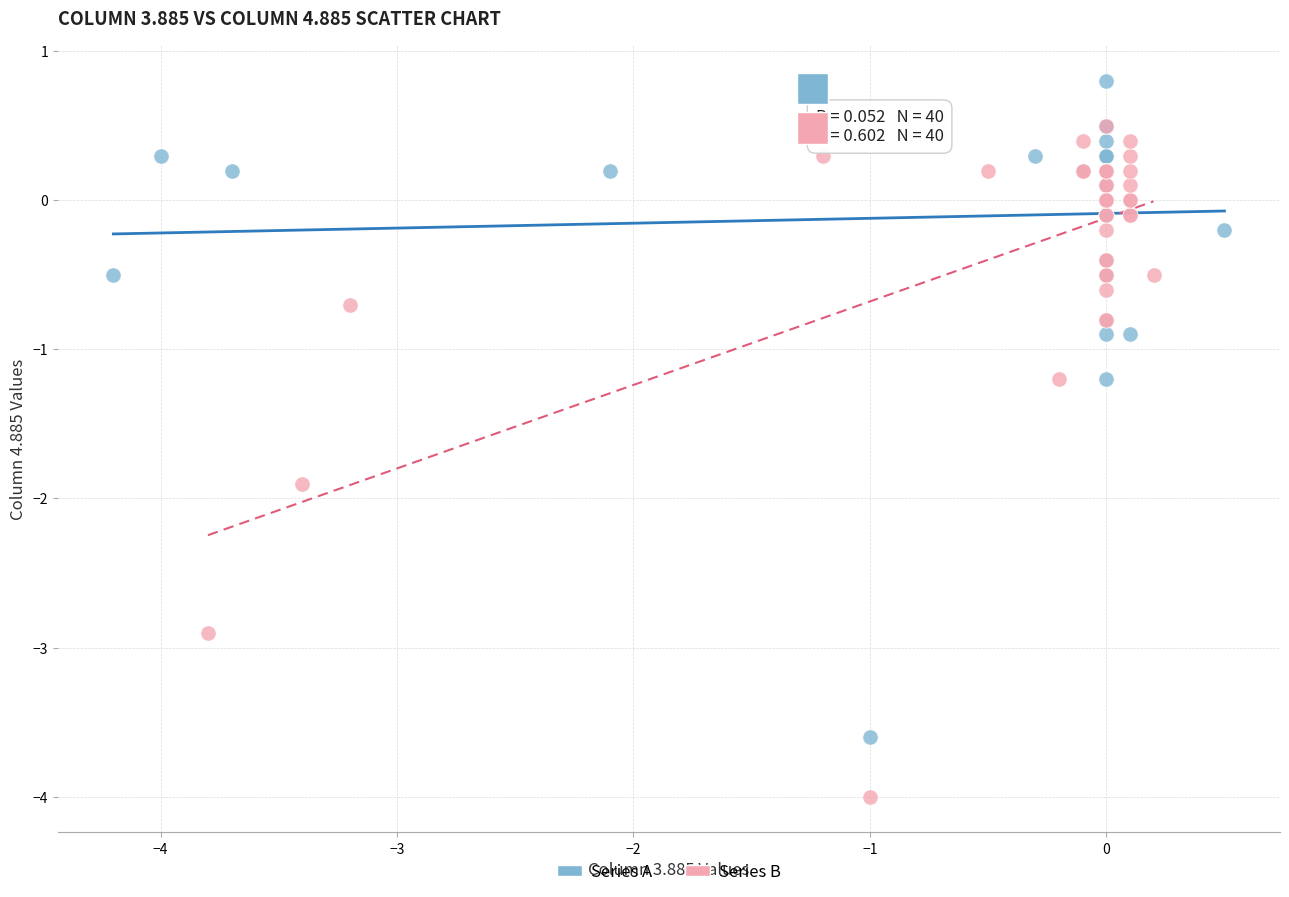

Which series contains the highest Y value?

Series A